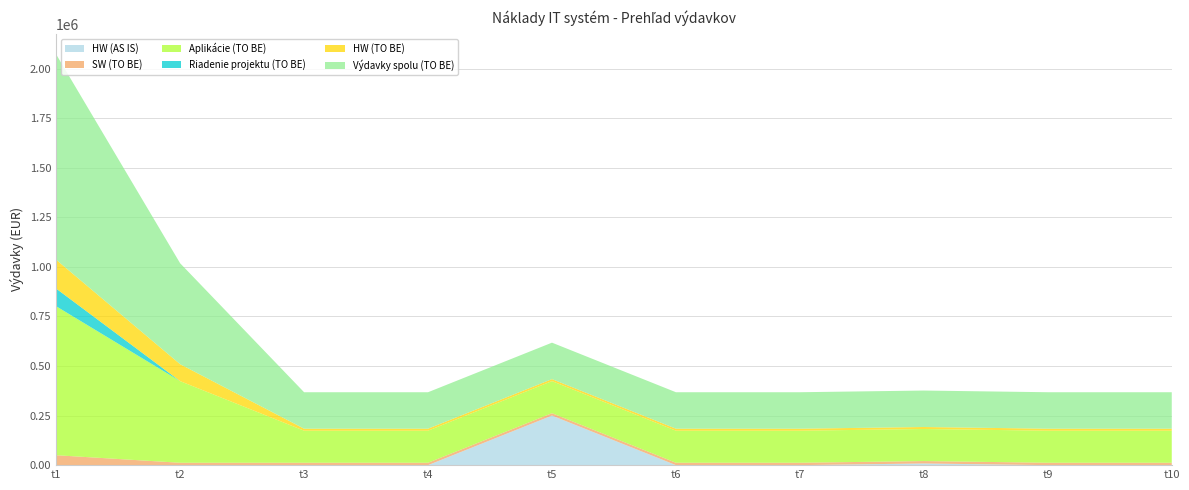

Reading right to left, list all the values displayed in this chart.

HW (AS IS): 0.0	0.0	8500.0	0.0	0.0	250000.0	0.0	0.0	0.0	0.0
SW (TO BE): 12000.0	12000.0	12000.0	12000.0	12000.0	12000.0	12000.0	12000.0	12000.0	50000.0
Aplikácie (TO BE): 161769.0	161769.0	161769.0	161769.0	161769.0	161769.0	161769.0	161769.0	411657.3	751308.9
Riadenie projektu (TO BE): 0.0	0.0	0.0	0.0	0.0	0.0	0.0	0.0	0.0	89035.3
HW (TO BE): 10068.5	10068.5	10068.5	10068.5	10068.5	10068.5	10068.5	10068.5	85393.5	145410.0
Výdavky spolu (TO BE): 183837.5	183837.5	183837.5	183837.5	183837.5	183837.5	183837.5	183837.5	509050.8	1035754.2